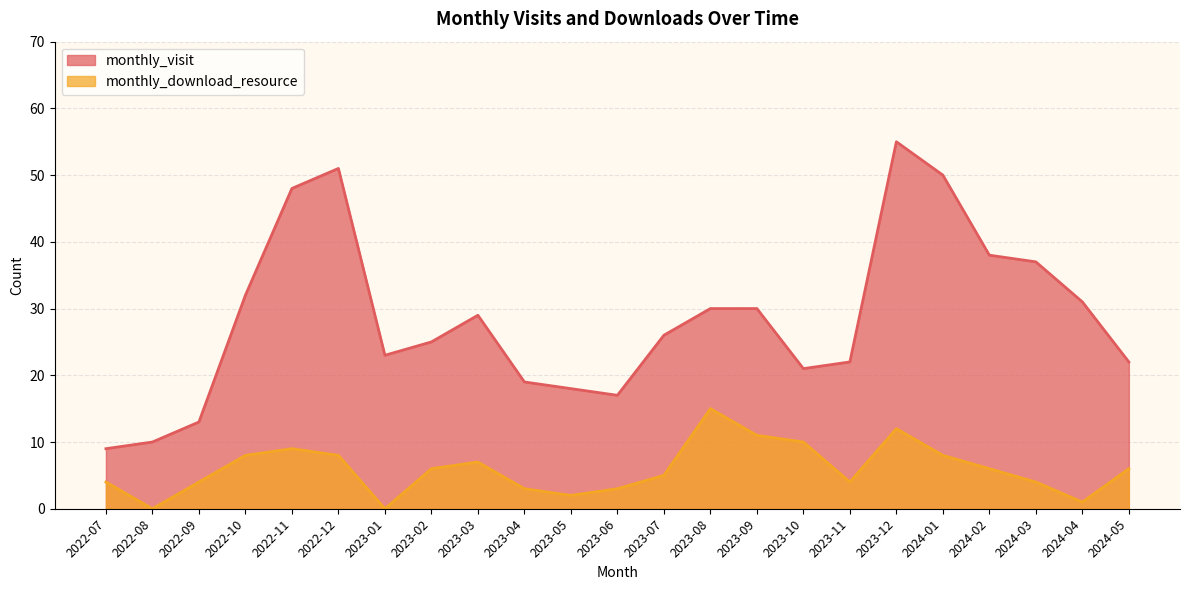

Reading left to right, list all the values displayed in this chart.

monthly_visit: 2022-07=9	2022-08=10	2022-09=13	2022-10=32	2022-11=48	2022-12=51	2023-01=23	2023-02=25	2023-03=29	2023-04=19	2023-05=18	2023-06=17	2023-07=26	2023-08=30	2023-09=30	2023-10=21	2023-11=22	2023-12=55	2024-01=50	2024-02=38	2024-03=37	2024-04=31	2024-05=22
monthly_download_resource: 2022-07=4	2022-08=0	2022-09=4	2022-10=8	2022-11=9	2022-12=8	2023-01=0	2023-02=6	2023-03=7	2023-04=3	2023-05=2	2023-06=3	2023-07=5	2023-08=15	2023-09=11	2023-10=10	2023-11=4	2023-12=12	2024-01=8	2024-02=6	2024-03=4	2024-04=1	2024-05=6